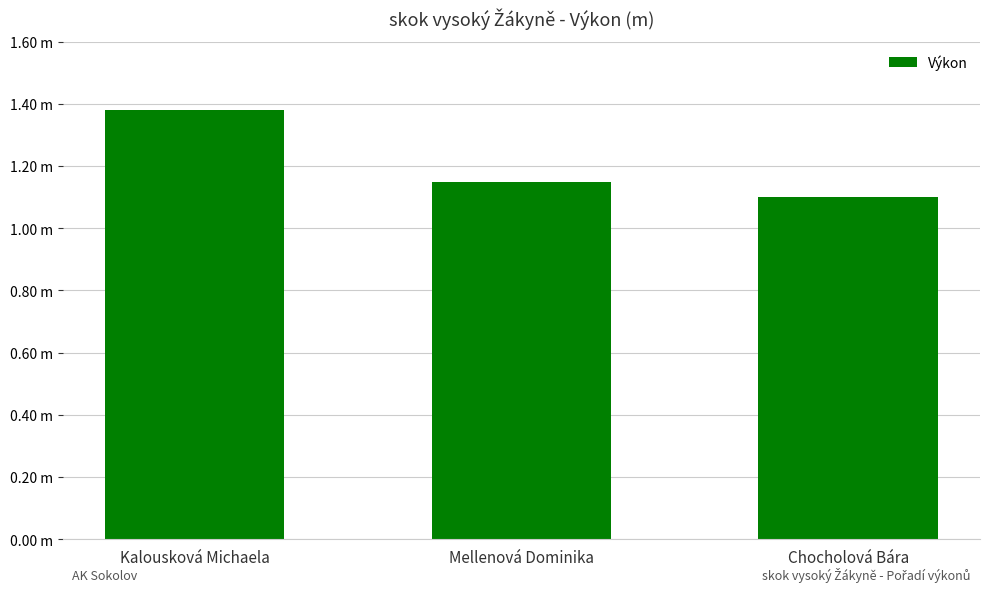

What is the label of the 3rd bar from the left?

Chocholová Bára